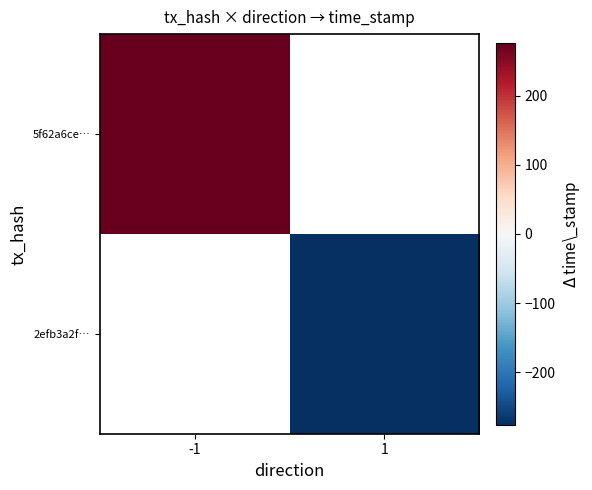

Is the value of 2efb3a2f… at 1 greater than the value of 5f62a6ce… at -1?

No